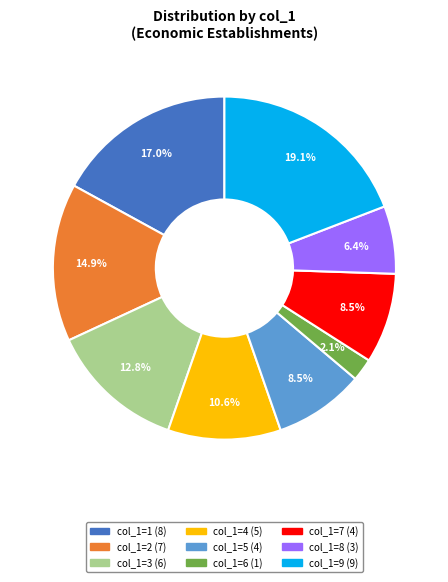

Count the number of slices in the pie.

9